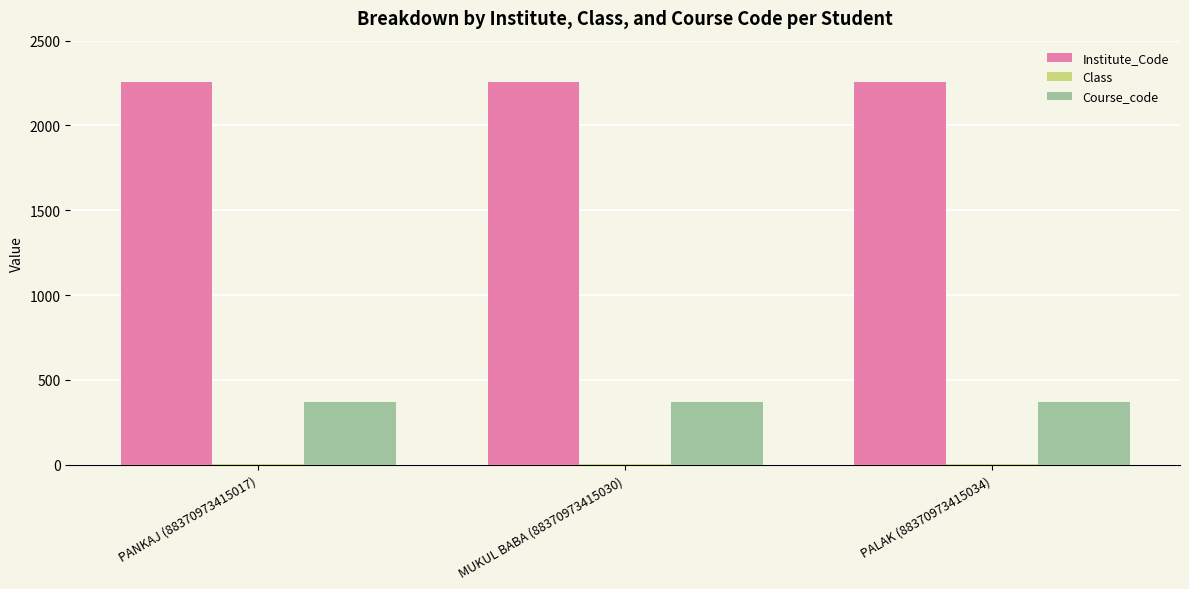

Is the value of Course_code at PANKAJ (88370973415017) greater than the value of Institute_Code at PALAK (88370973415034)?

No